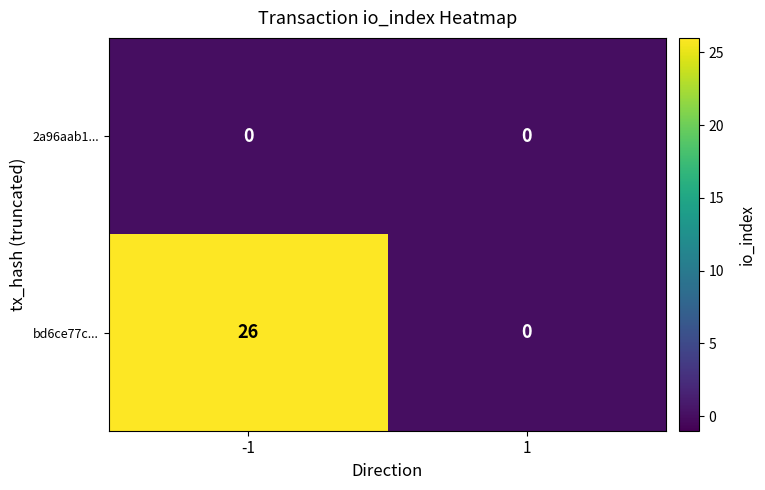

Reading left to right, transcribe all the data shown in this chart.

2a96aab1...: 0	0
bd6ce77c...: 26	0